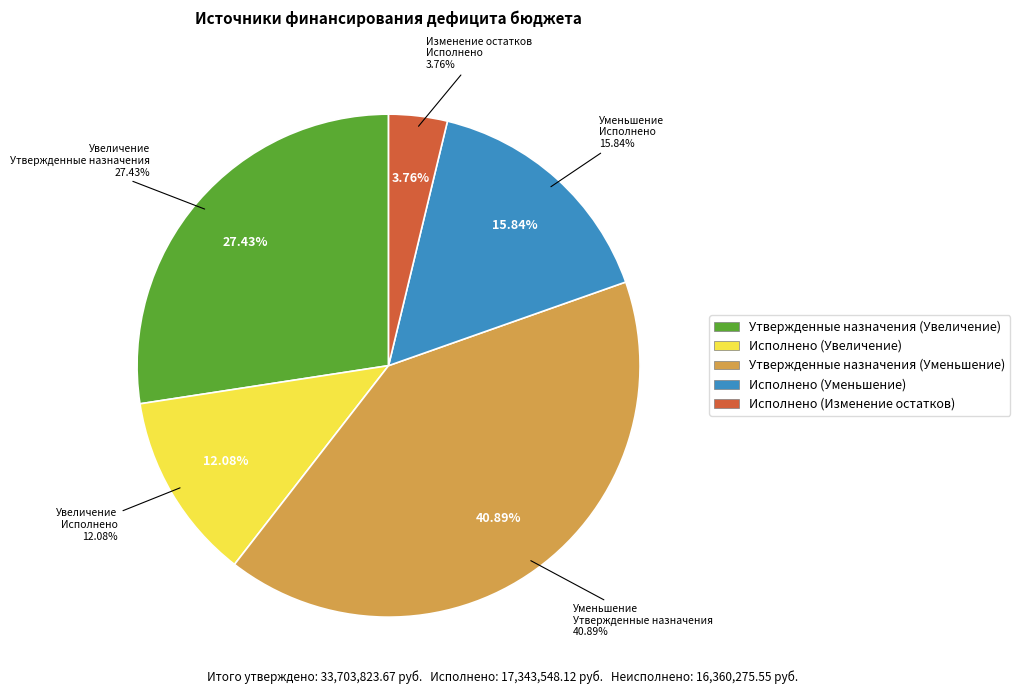

True or false: Исполнено (Изменение остатков) accounts for 10% of the total.

False